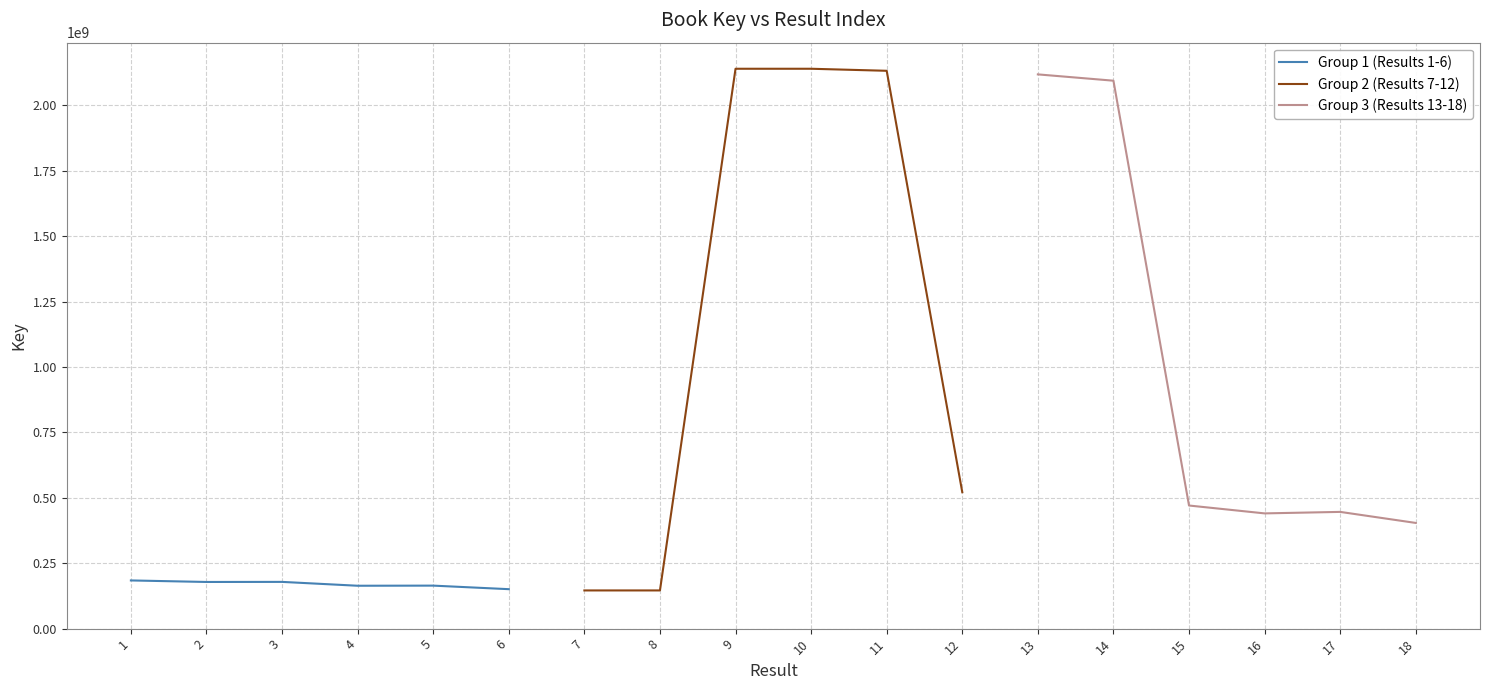

What is the approximate value of Group 3 (Results 13-18) at 14, to the nearest 10?

2094042040